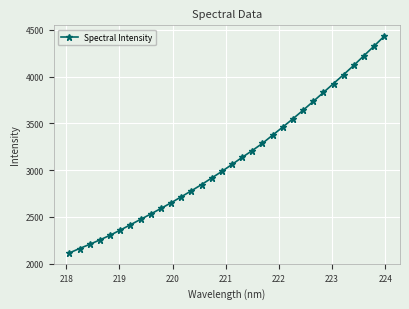

What is the minimum value shown in the chart?

2113.8